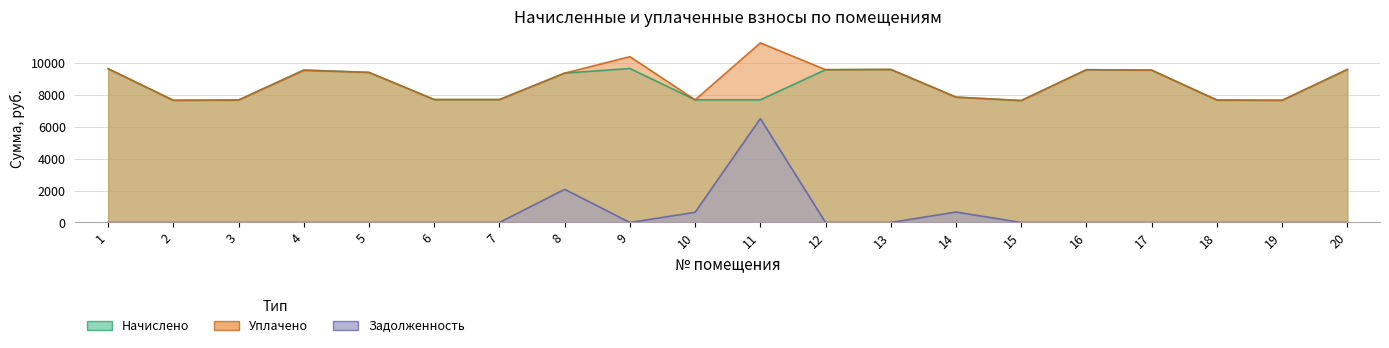

What is the sum of all Уплачено values?

176884.4